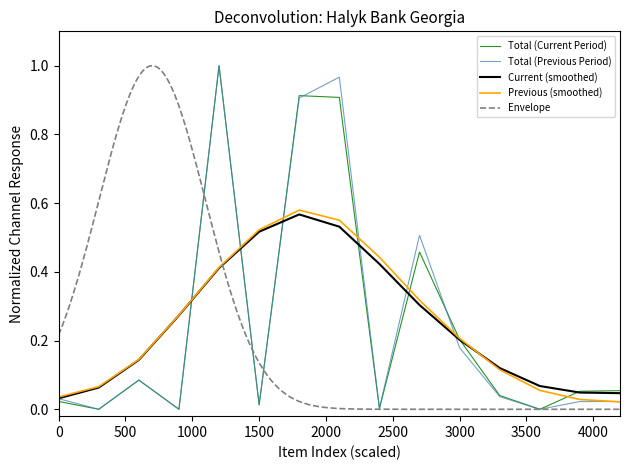

How many values in Total (Current Period) are above zero?

12